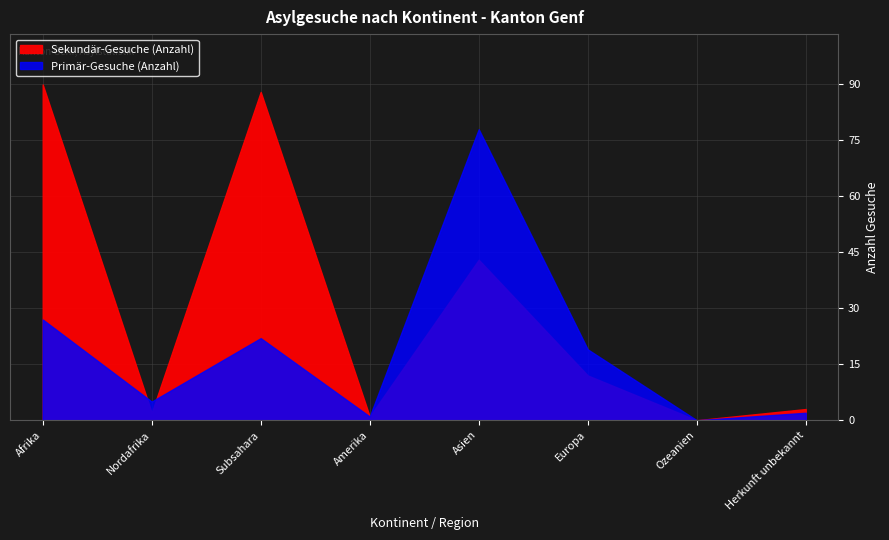

How many values in Sekundär-Gesuche are above zero?

7